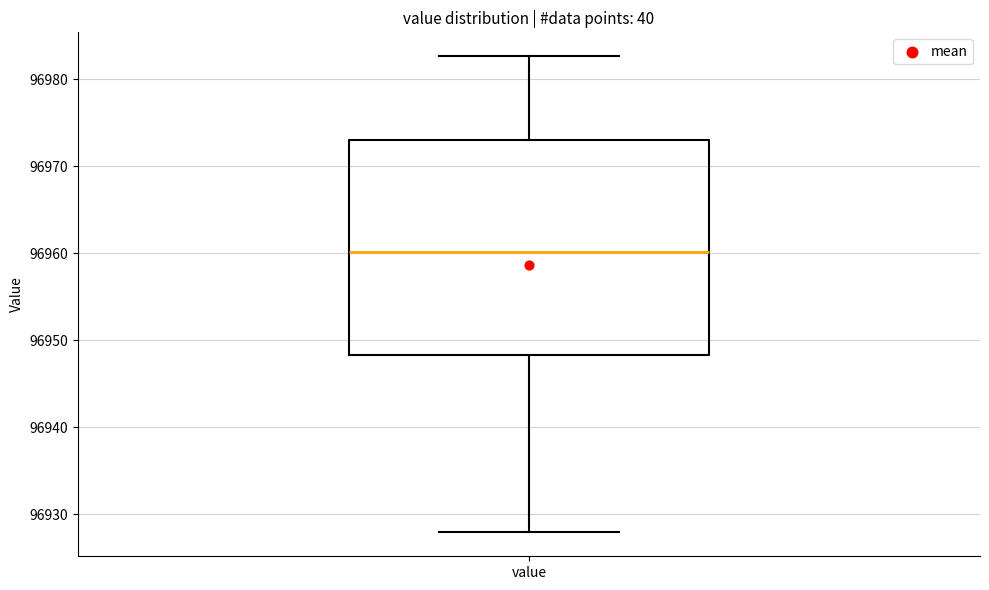

Transcribe this box plot: give where the median line is, the range the box spans, and where the two whiskers end, as read against the y-axis. The values are not printed on the chart, so give them approximately, as read against the axis.

median 96960, box 96948 to 96973, whiskers 96928 to 96983